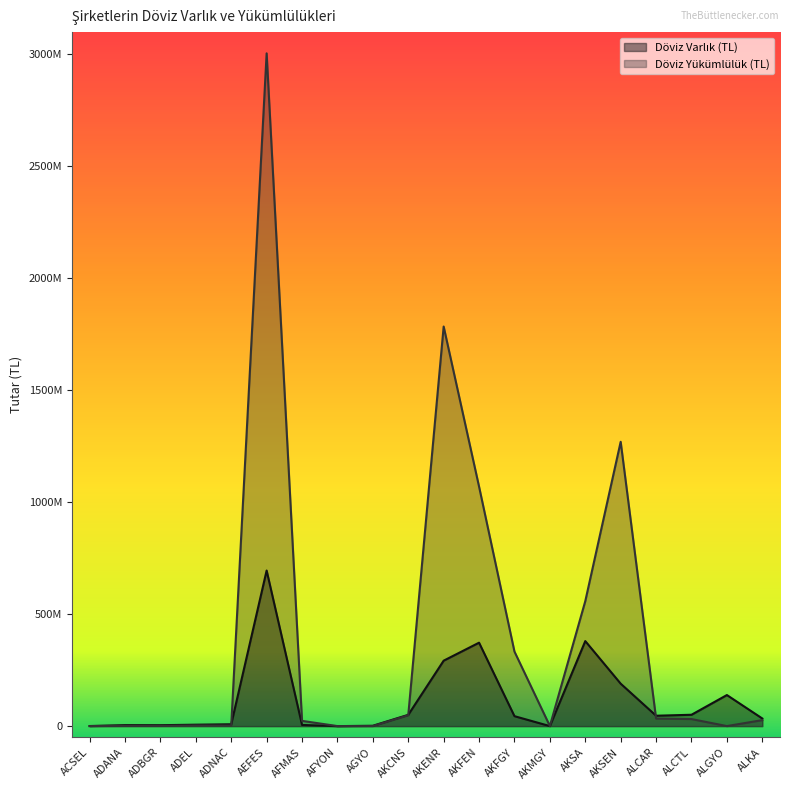

Which category has the lowest value in the Döviz Yükümlülük (TL) series?

AFYON